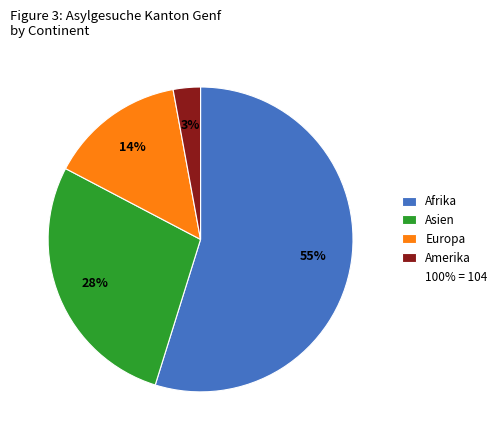

To the nearest percent, what is the average slice percentage?

25%